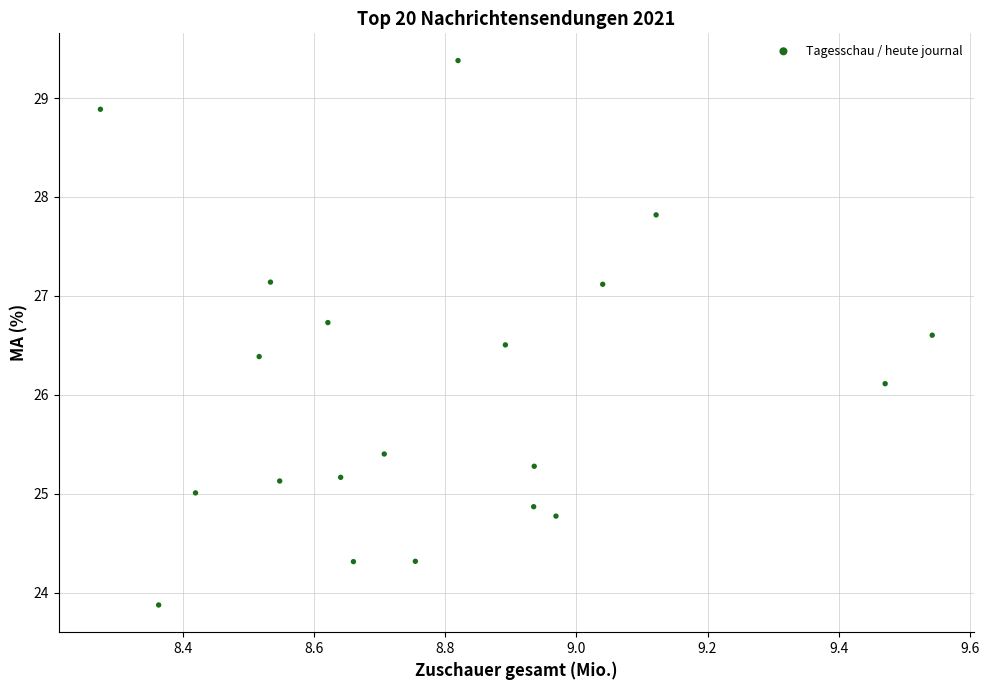

What is the range of Y values (max minus min)?

5.5